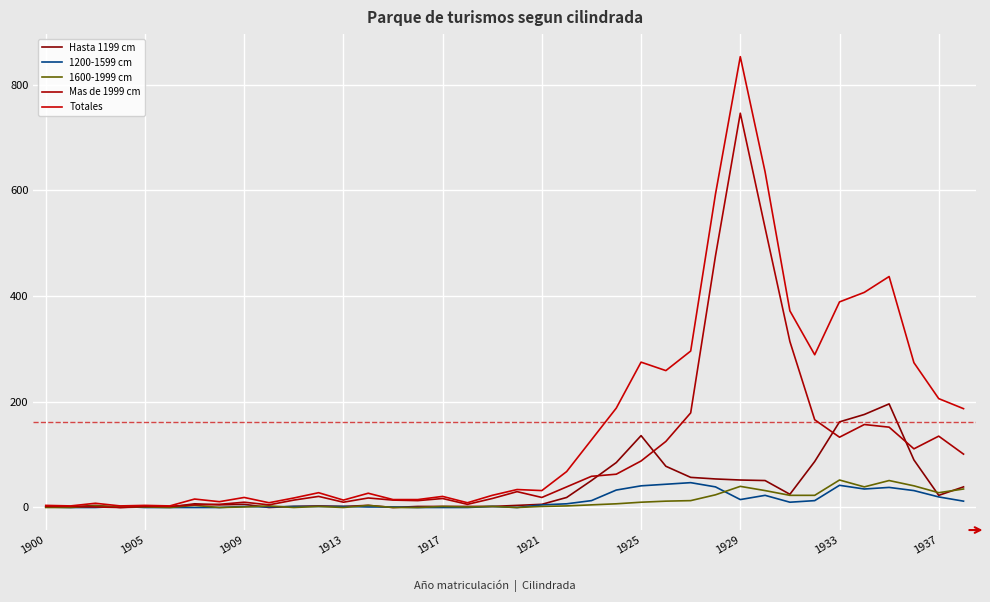

In Totales, how many points are higher than both neighbors (excluding endpoints)?

11